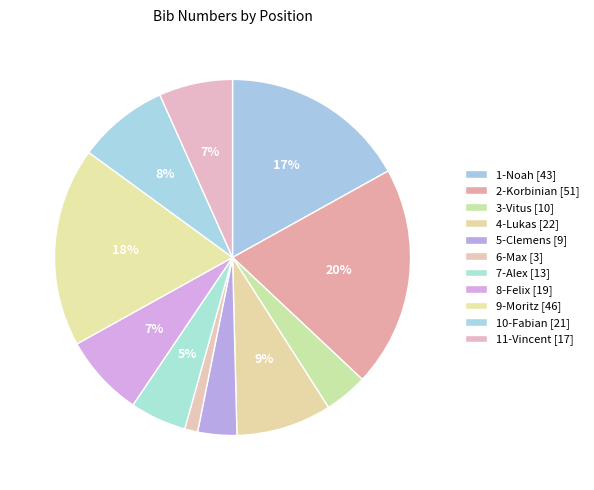

Does any single category account for the majority?

No